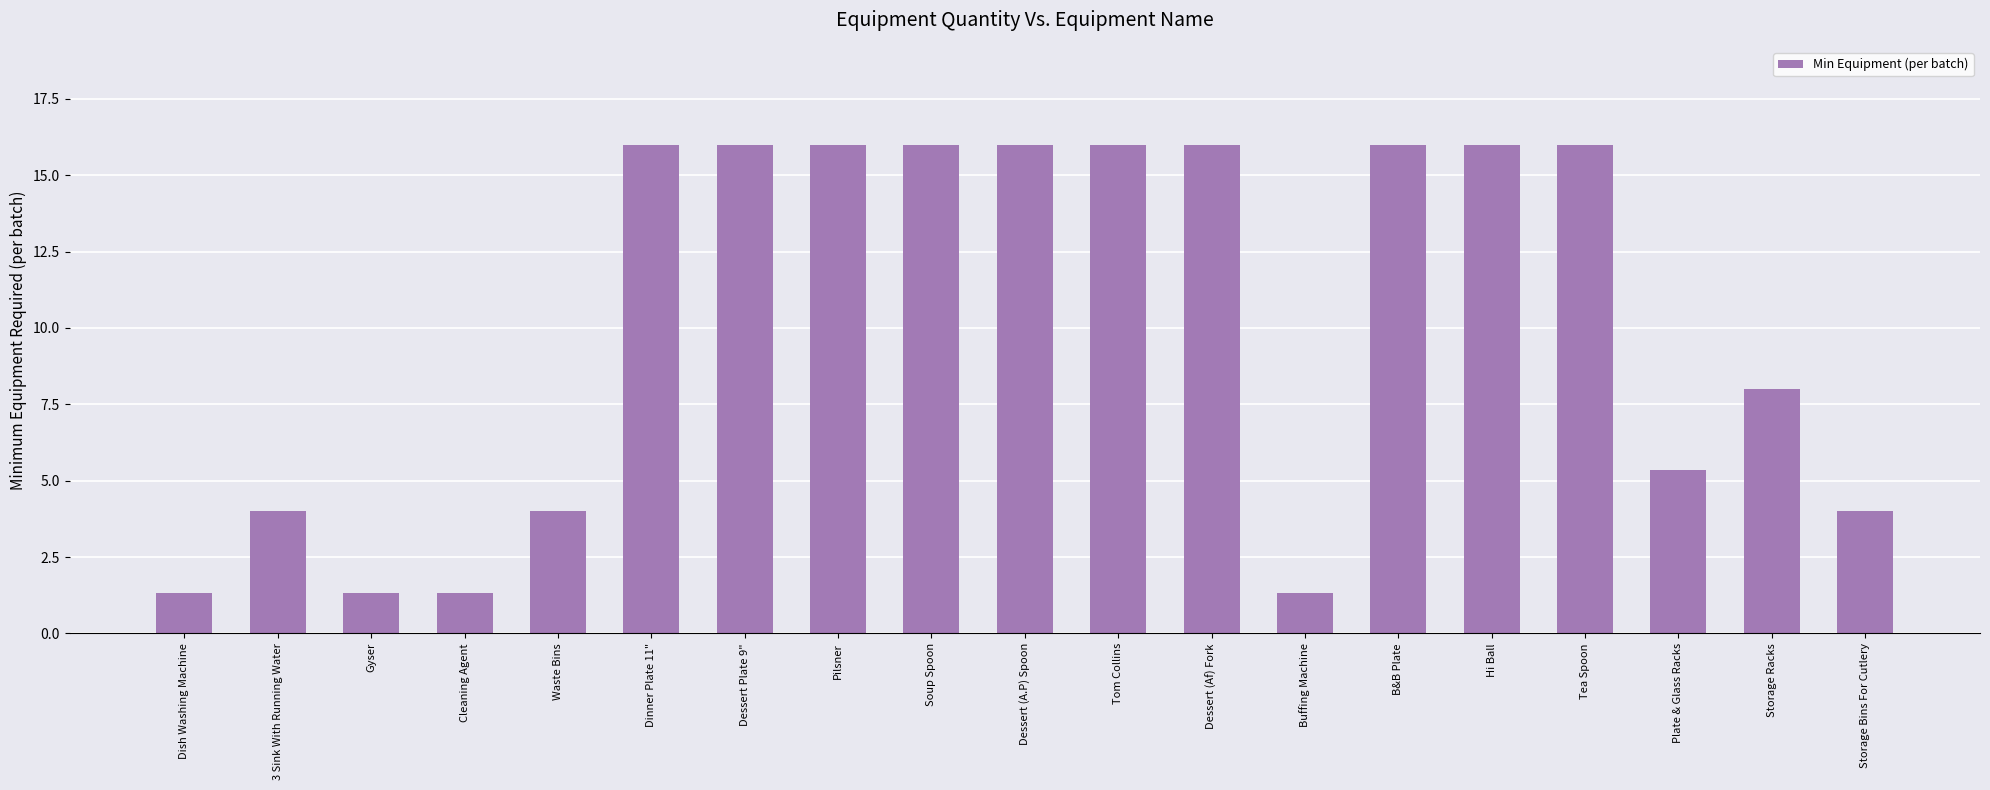

What is the change in value from Tom Collins to Plate & Glass Racks?

-10.7